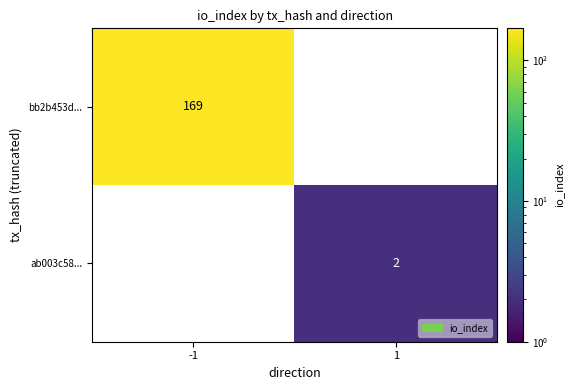

True or false: bb2b453d... has a value of 303.4 at -1.

False